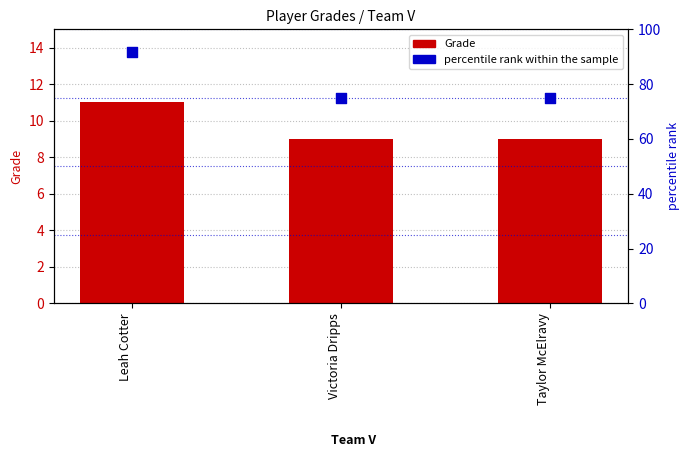

At how many categories does at least one series exceed 90?

1